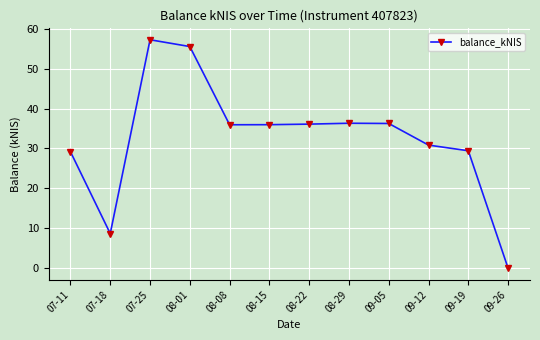

What is the approximate value at 08-22?

36.1